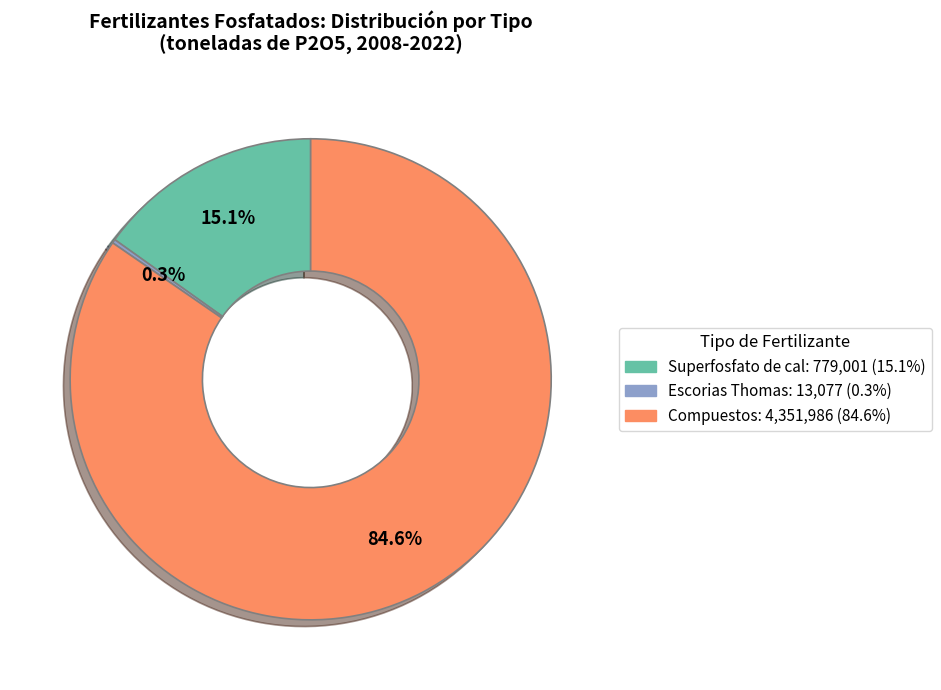

Which category has the biggest portion of the pie?

Compuestos